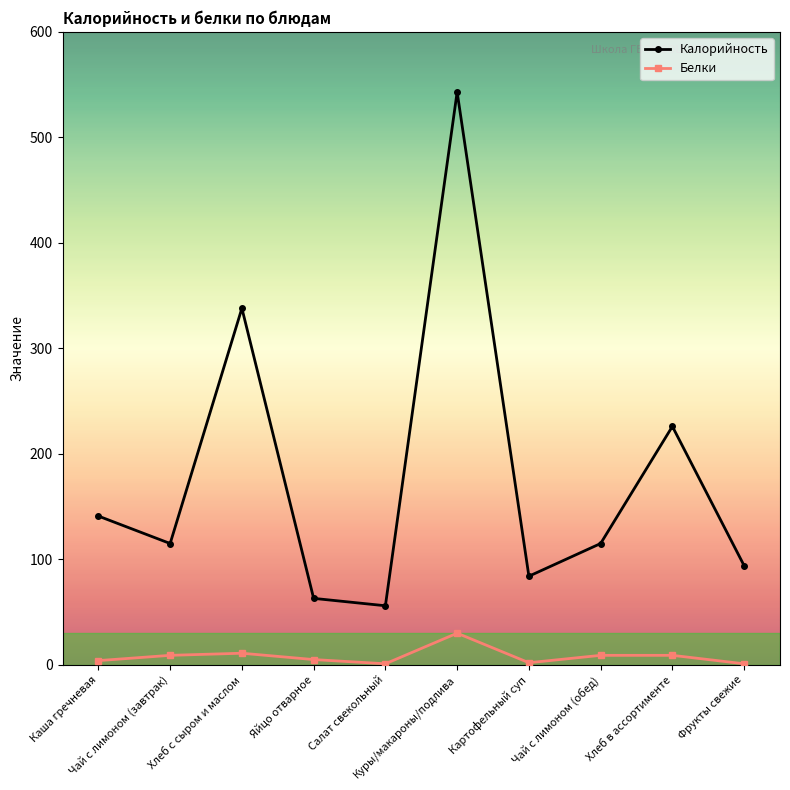

True or false: Белки has more than 1 interior local peaks.

True